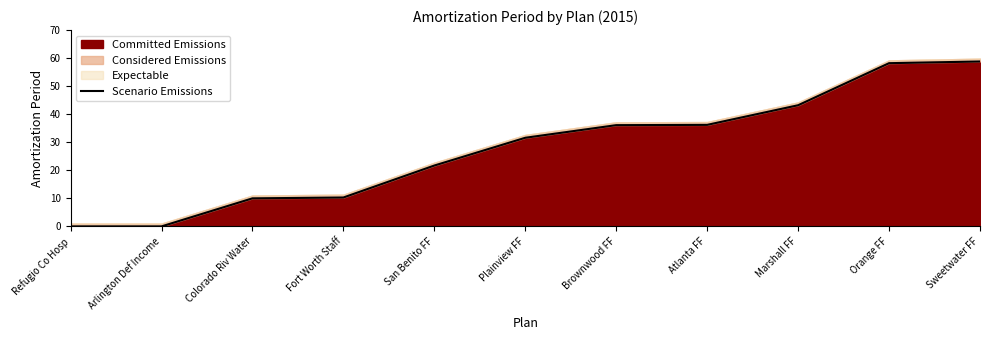

Approximately how many times larger is the value at Sweetwater FF compared to Orange FF?

1.0